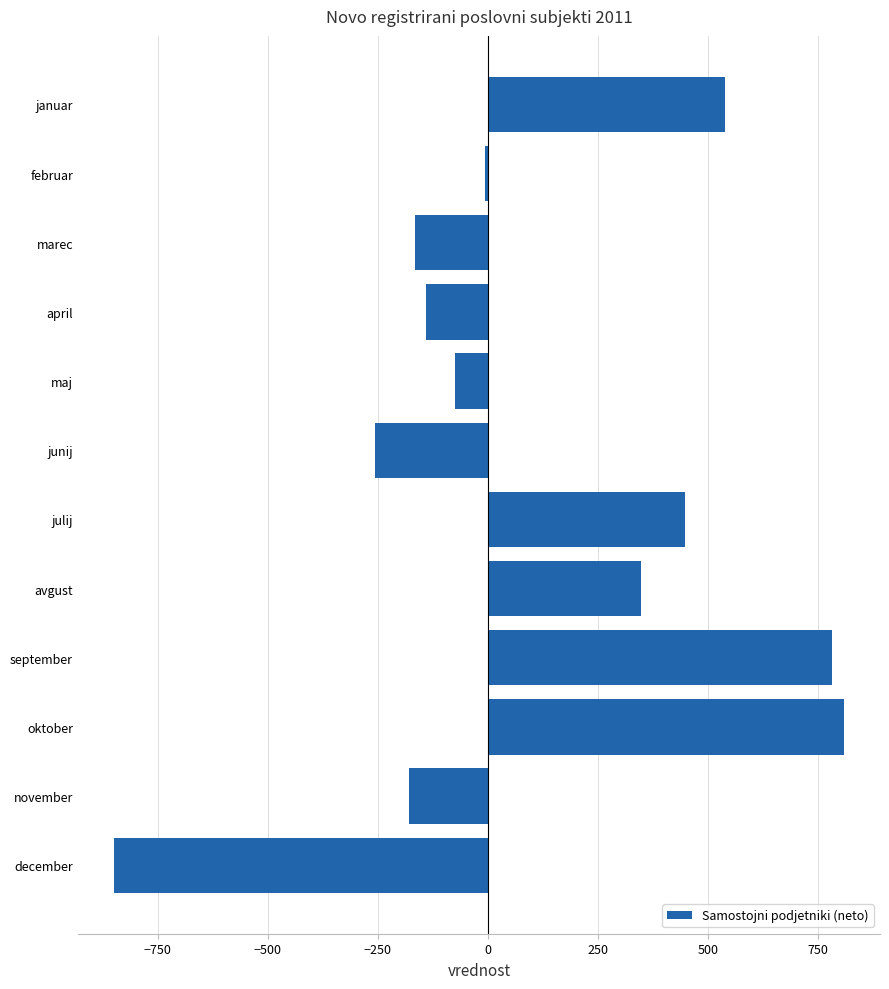

Reading top to bottom, what are all the values shown in this chart?

januar=538	februar=-7	marec=-165	april=-141	maj=-76	junij=-257	julij=447	avgust=348	september=781	oktober=808	november=-179	december=-849